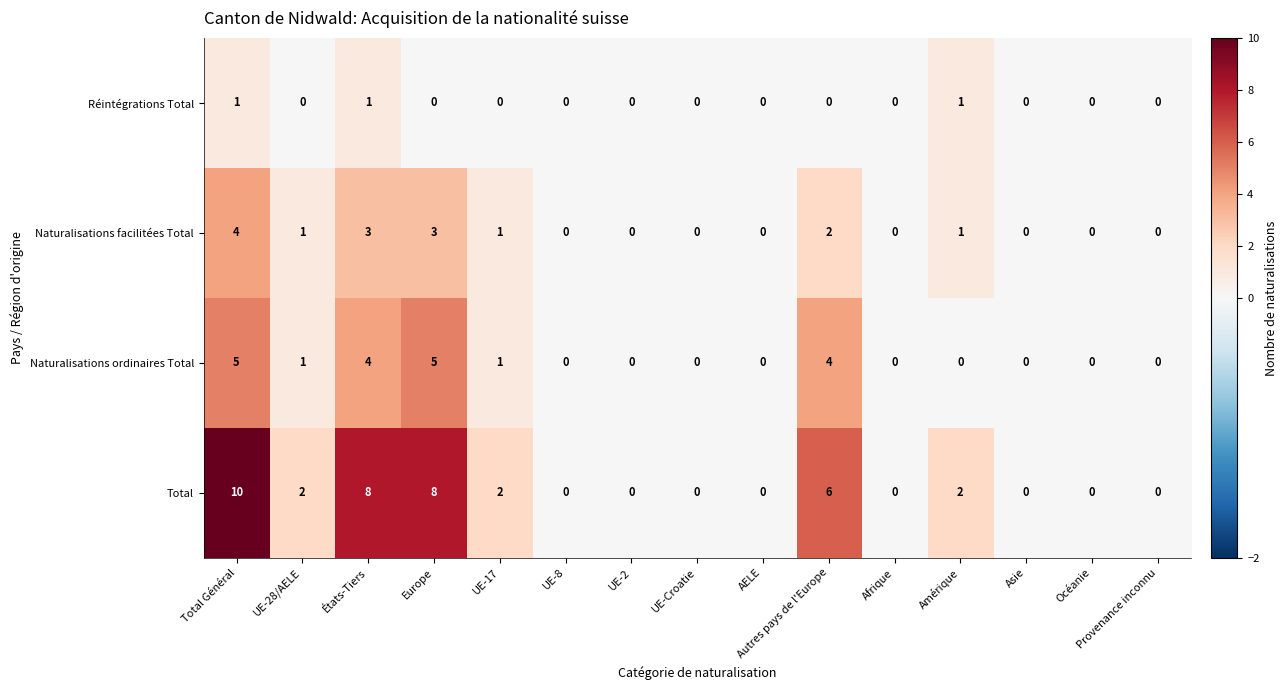

Count the Total values in the range 0 to 6.

12